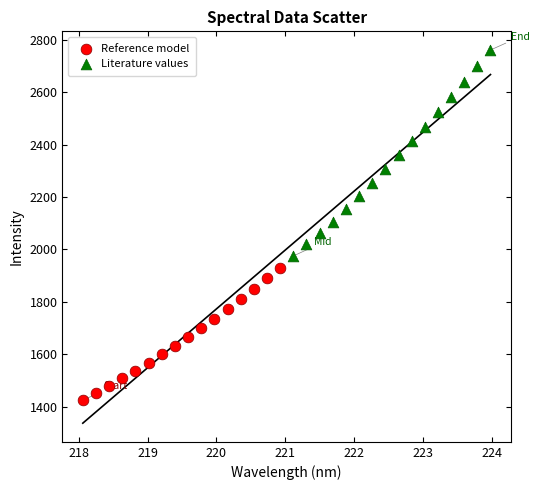

Which series contains the highest Y value?

Literature values